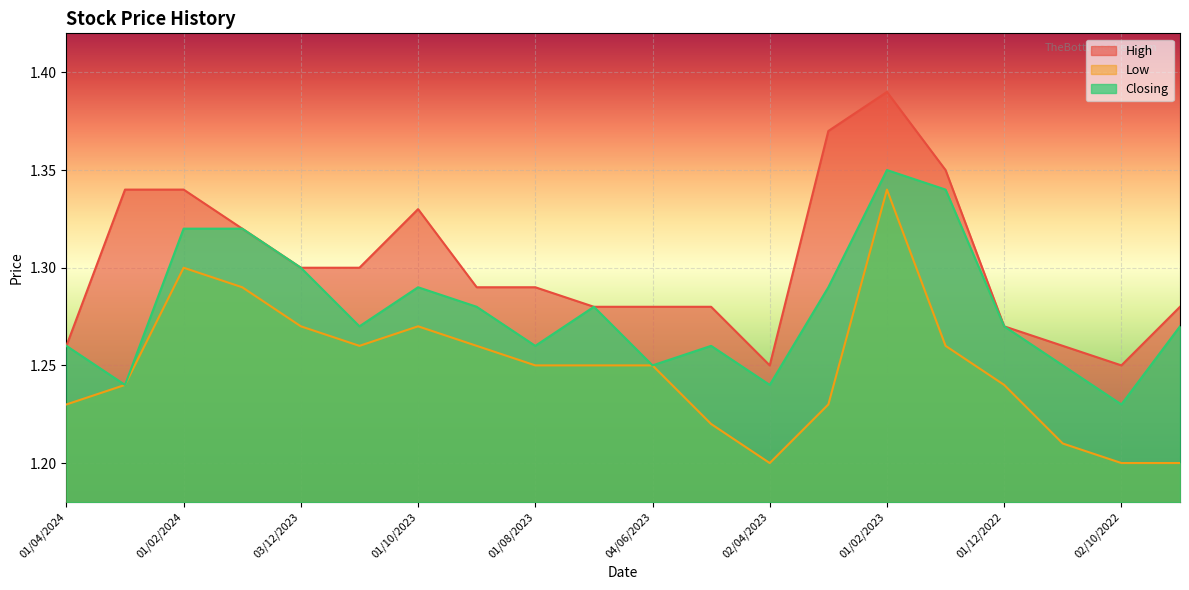

Which has a higher value, 02/07/2023 or 01/02/2024?

01/02/2024